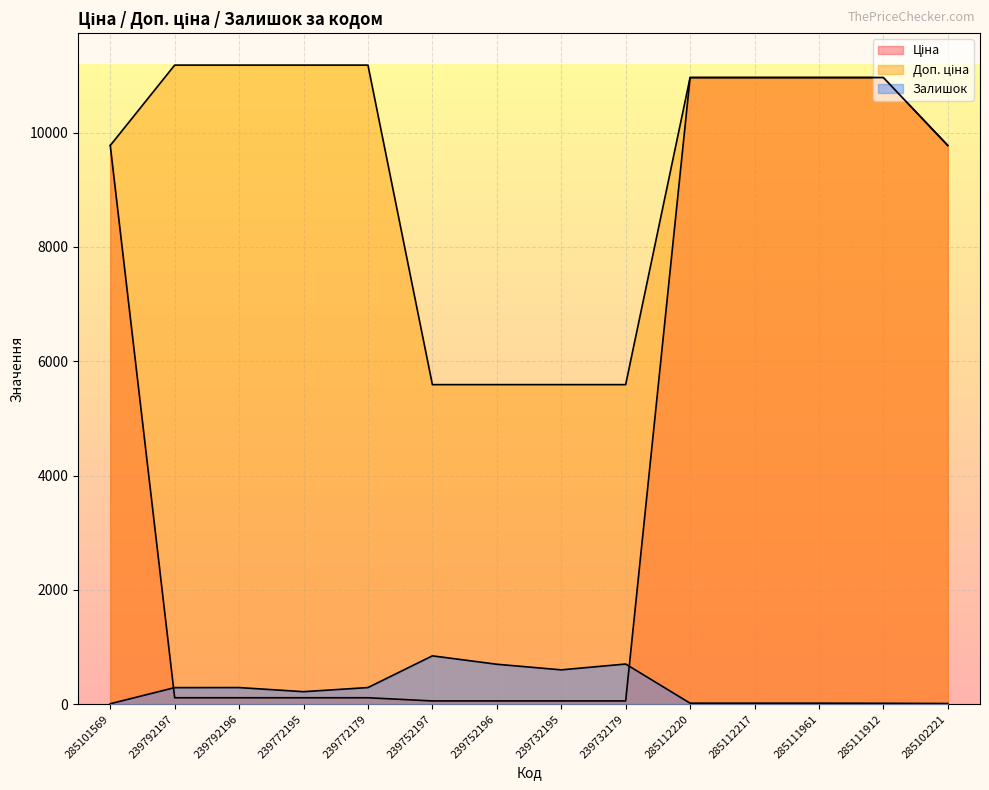

Which category has the lowest value across all series?

285101569